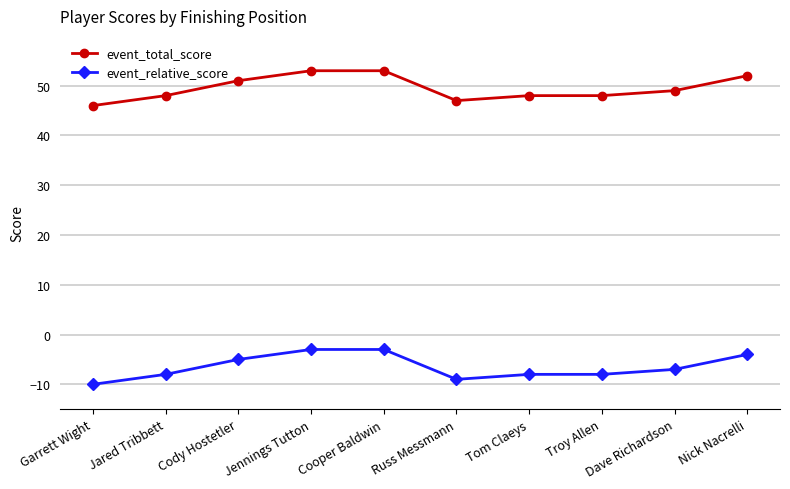

What is the maximum value for event_total_score?

53